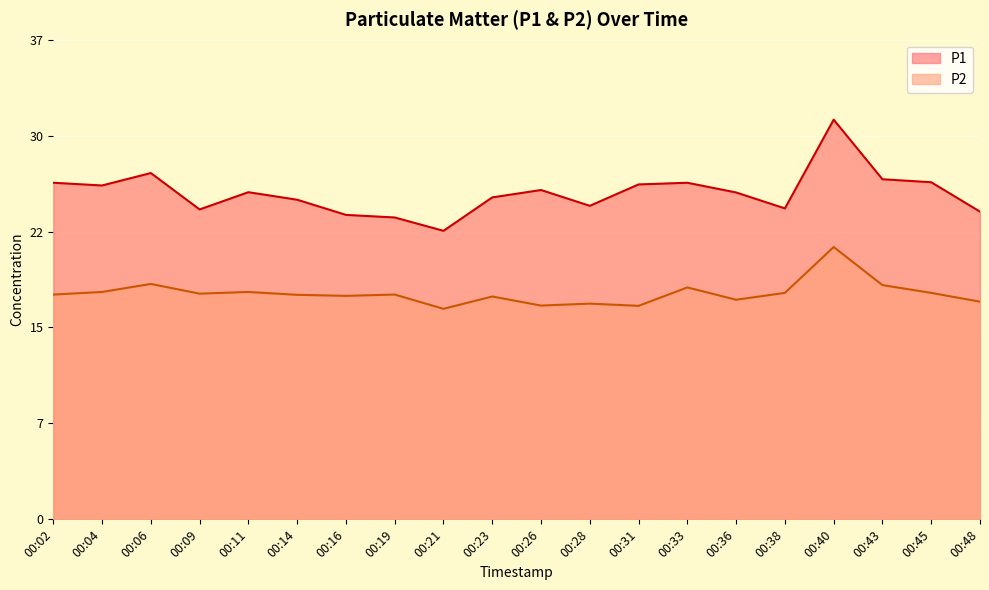

How many data points in P2 are above 17?

14